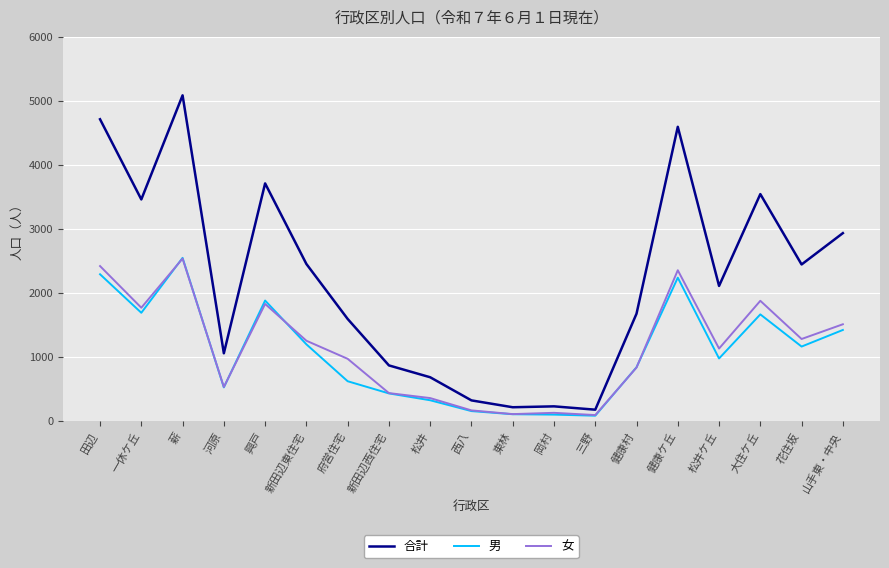

What are all the series names shown in the legend?

合計, 男, 女